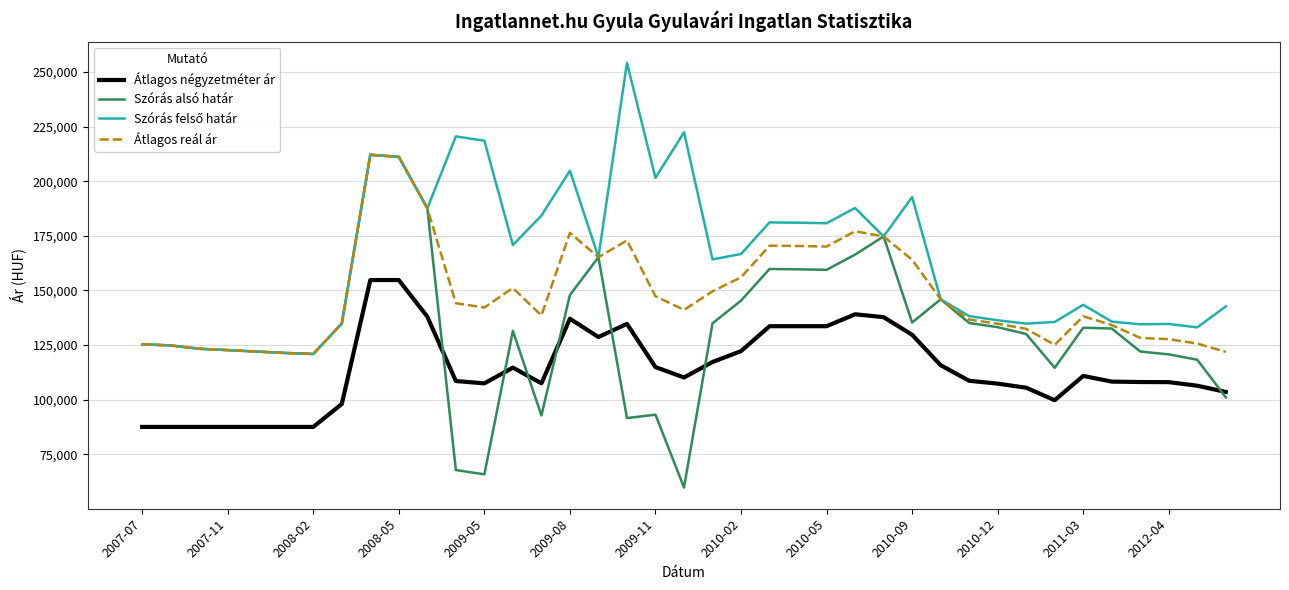

Which series has the widest spread of values?

Szórás alsó határ